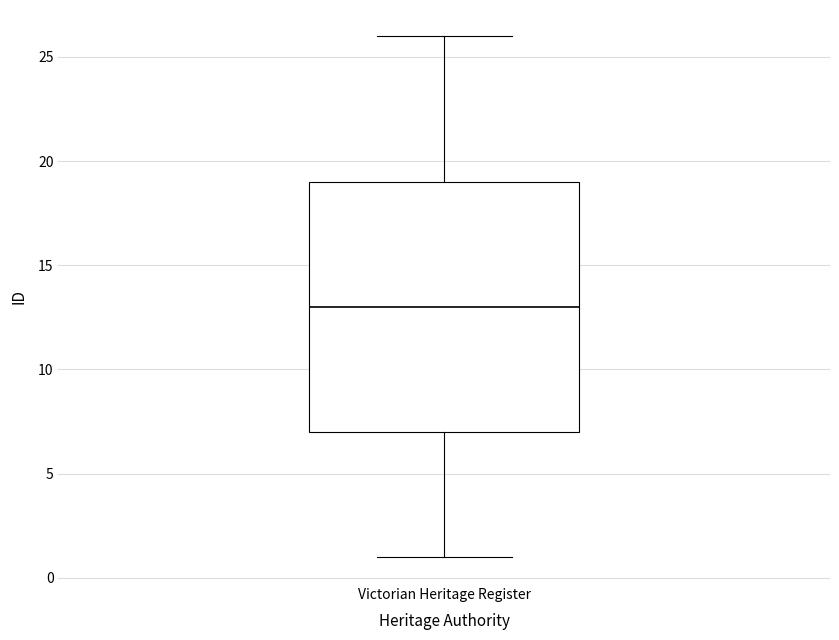

Transcribe this box plot: give where the median line is, the range the box spans, and where the two whiskers end, as read against the y-axis. The values are not printed on the chart, so give them approximately, as read against the axis.

median 13, box 7 to 19, whiskers 1 to 26